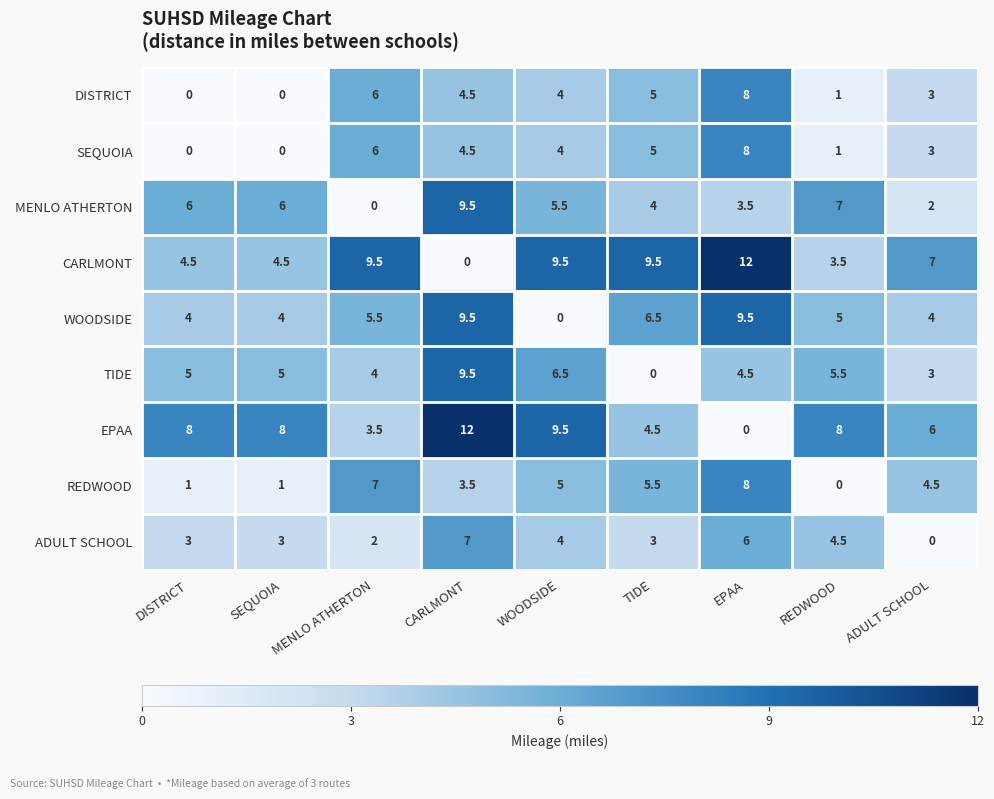

At which category is the sum across all series the highest?

CARLMONT